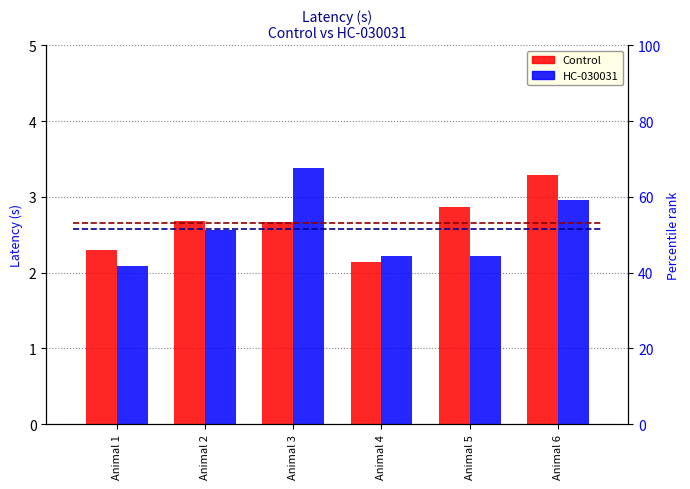

List the series in order of their overall mean, lowest first.

HC-030031, Control